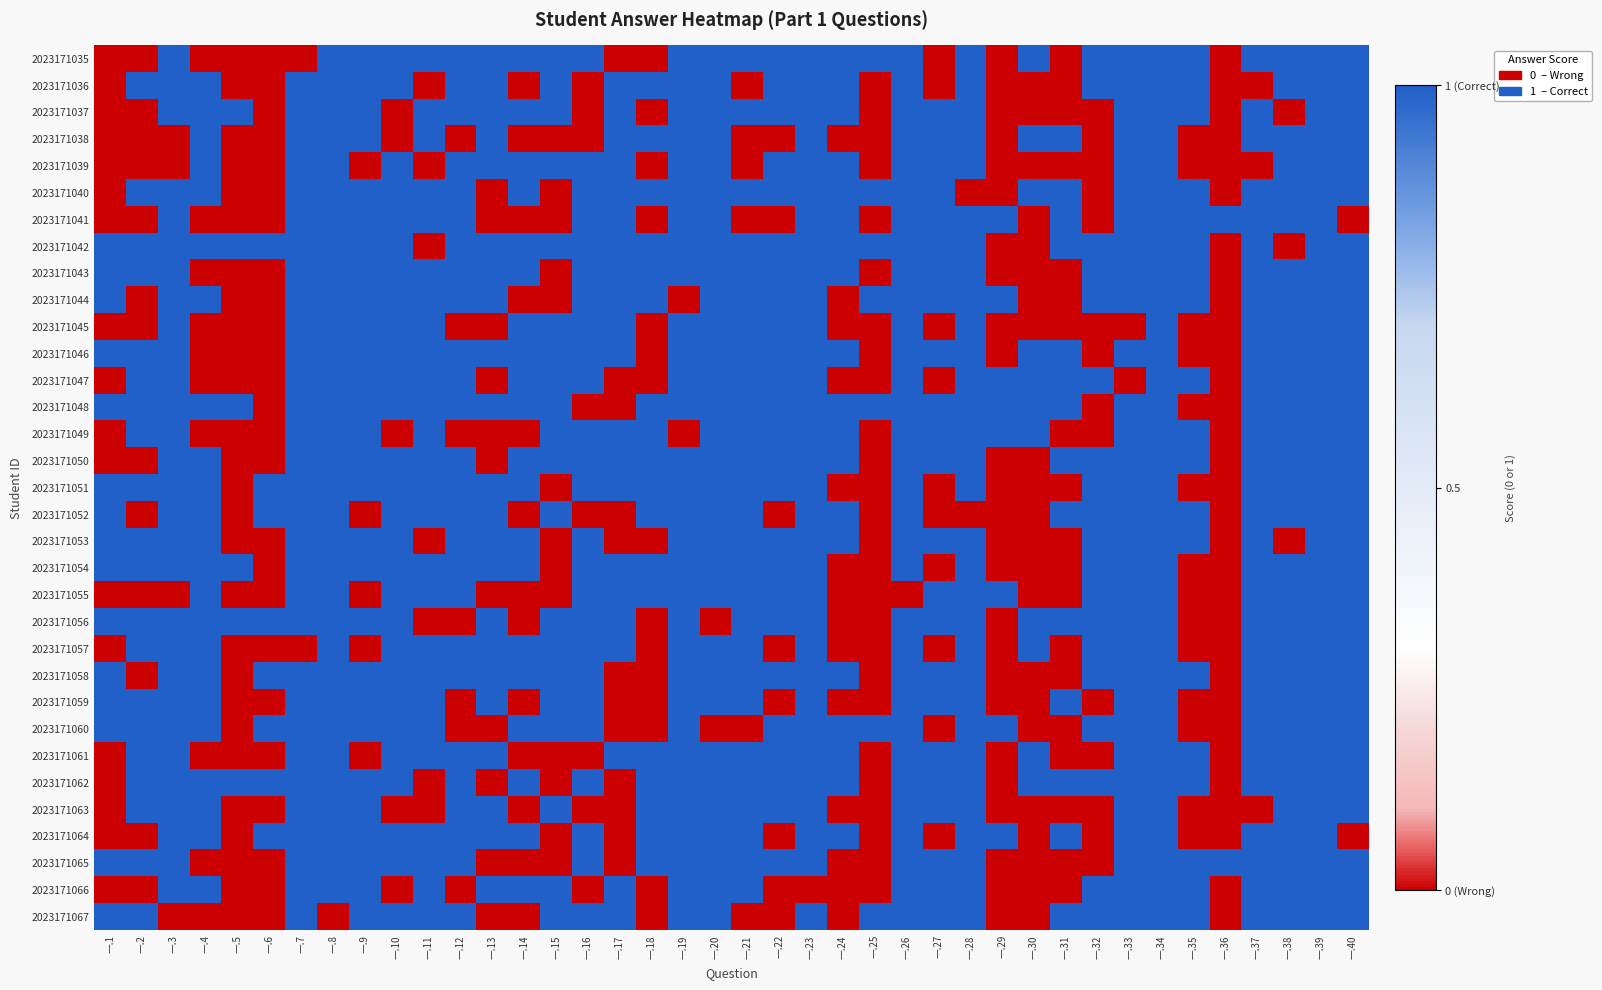

Reading left to right, extract all data points from this chart.

2023171035: 一.1=0	一.2=0	一.3=1	一.4=0	一.5=0	一.6=0	一.7=0	一.8=1	一.9=1	一.10=1	一.11=1	一.12=1	一.13=1	一.14=1	一.15=1	一.16=1	一.17=0	一.18=0	一.19=1	一.20=1	一.21=1	一.22=1	一.23=1	一.24=1	一.25=1	一.26=1	一.27=0	一.28=1	一.29=0	一.30=1	一.31=0	一.32=1	一.33=1	一.34=1	一.35=1	一.36=0	一.37=1	一.38=1	一.39=1	一.40=1
2023171036: 一.1=0	一.2=1	一.3=1	一.4=1	一.5=0	一.6=0	一.7=1	一.8=1	一.9=1	一.10=1	一.11=0	一.12=1	一.13=1	一.14=0	一.15=1	一.16=0	一.17=1	一.18=1	一.19=1	一.20=1	一.21=0	一.22=1	一.23=1	一.24=1	一.25=0	一.26=1	一.27=0	一.28=1	一.29=0	一.30=0	一.31=0	一.32=1	一.33=1	一.34=1	一.35=1	一.36=0	一.37=0	一.38=1	一.39=1	一.40=1
2023171037: 一.1=0	一.2=0	一.3=1	一.4=1	一.5=1	一.6=0	一.7=1	一.8=1	一.9=1	一.10=0	一.11=1	一.12=1	一.13=1	一.14=1	一.15=1	一.16=0	一.17=1	一.18=0	一.19=1	一.20=1	一.21=1	一.22=1	一.23=1	一.24=1	一.25=0	一.26=1	一.27=1	一.28=1	一.29=0	一.30=0	一.31=0	一.32=0	一.33=1	一.34=1	一.35=1	一.36=0	一.37=1	一.38=0	一.39=1	一.40=1
2023171038: 一.1=0	一.2=0	一.3=0	一.4=1	一.5=0	一.6=0	一.7=1	一.8=1	一.9=1	一.10=0	一.11=1	一.12=0	一.13=1	一.14=0	一.15=0	一.16=0	一.17=1	一.18=1	一.19=1	一.20=1	一.21=0	一.22=0	一.23=1	一.24=0	一.25=0	一.26=1	一.27=1	一.28=1	一.29=0	一.30=1	一.31=1	一.32=0	一.33=1	一.34=1	一.35=0	一.36=0	一.37=1	一.38=1	一.39=1	一.40=1
2023171039: 一.1=0	一.2=0	一.3=0	一.4=1	一.5=0	一.6=0	一.7=1	一.8=1	一.9=0	一.10=1	一.11=0	一.12=1	一.13=1	一.14=1	一.15=1	一.16=1	一.17=1	一.18=0	一.19=1	一.20=1	一.21=0	一.22=1	一.23=1	一.24=1	一.25=0	一.26=1	一.27=1	一.28=1	一.29=0	一.30=0	一.31=0	一.32=0	一.33=1	一.34=1	一.35=0	一.36=0	一.37=0	一.38=1	一.39=1	一.40=1
2023171040: 一.1=0	一.2=1	一.3=1	一.4=1	一.5=0	一.6=0	一.7=1	一.8=1	一.9=1	一.10=1	一.11=1	一.12=1	一.13=0	一.14=1	一.15=0	一.16=1	一.17=1	一.18=1	一.19=1	一.20=1	一.21=1	一.22=1	一.23=1	一.24=1	一.25=1	一.26=1	一.27=1	一.28=0	一.29=0	一.30=1	一.31=1	一.32=0	一.33=1	一.34=1	一.35=1	一.36=0	一.37=1	一.38=1	一.39=1	一.40=1
2023171041: 一.1=0	一.2=0	一.3=1	一.4=0	一.5=0	一.6=0	一.7=1	一.8=1	一.9=1	一.10=1	一.11=1	一.12=1	一.13=0	一.14=0	一.15=0	一.16=1	一.17=1	一.18=0	一.19=1	一.20=1	一.21=0	一.22=0	一.23=1	一.24=1	一.25=0	一.26=1	一.27=1	一.28=1	一.29=1	一.30=0	一.31=1	一.32=0	一.33=1	一.34=1	一.35=1	一.36=1	一.37=1	一.38=1	一.39=1	一.40=0
2023171042: 一.1=1	一.2=1	一.3=1	一.4=1	一.5=1	一.6=1	一.7=1	一.8=1	一.9=1	一.10=1	一.11=0	一.12=1	一.13=1	一.14=1	一.15=1	一.16=1	一.17=1	一.18=1	一.19=1	一.20=1	一.21=1	一.22=1	一.23=1	一.24=1	一.25=1	一.26=1	一.27=1	一.28=1	一.29=0	一.30=0	一.31=1	一.32=1	一.33=1	一.34=1	一.35=1	一.36=0	一.37=1	一.38=0	一.39=1	一.40=1
2023171043: 一.1=1	一.2=1	一.3=1	一.4=0	一.5=0	一.6=0	一.7=1	一.8=1	一.9=1	一.10=1	一.11=1	一.12=1	一.13=1	一.14=1	一.15=0	一.16=1	一.17=1	一.18=1	一.19=1	一.20=1	一.21=1	一.22=1	一.23=1	一.24=1	一.25=0	一.26=1	一.27=1	一.28=1	一.29=0	一.30=0	一.31=0	一.32=1	一.33=1	一.34=1	一.35=1	一.36=0	一.37=1	一.38=1	一.39=1	一.40=1
2023171044: 一.1=1	一.2=0	一.3=1	一.4=1	一.5=0	一.6=0	一.7=1	一.8=1	一.9=1	一.10=1	一.11=1	一.12=1	一.13=1	一.14=0	一.15=0	一.16=1	一.17=1	一.18=1	一.19=0	一.20=1	一.21=1	一.22=1	一.23=1	一.24=0	一.25=1	一.26=1	一.27=1	一.28=1	一.29=1	一.30=0	一.31=0	一.32=1	一.33=1	一.34=1	一.35=1	一.36=0	一.37=1	一.38=1	一.39=1	一.40=1
2023171045: 一.1=0	一.2=0	一.3=1	一.4=0	一.5=0	一.6=0	一.7=1	一.8=1	一.9=1	一.10=1	一.11=1	一.12=0	一.13=0	一.14=1	一.15=1	一.16=1	一.17=1	一.18=0	一.19=1	一.20=1	一.21=1	一.22=1	一.23=1	一.24=0	一.25=0	一.26=1	一.27=0	一.28=1	一.29=0	一.30=0	一.31=0	一.32=0	一.33=0	一.34=1	一.35=0	一.36=0	一.37=1	一.38=1	一.39=1	一.40=1
2023171046: 一.1=1	一.2=1	一.3=1	一.4=0	一.5=0	一.6=0	一.7=1	一.8=1	一.9=1	一.10=1	一.11=1	一.12=1	一.13=1	一.14=1	一.15=1	一.16=1	一.17=1	一.18=0	一.19=1	一.20=1	一.21=1	一.22=1	一.23=1	一.24=1	一.25=0	一.26=1	一.27=1	一.28=1	一.29=0	一.30=1	一.31=1	一.32=0	一.33=1	一.34=1	一.35=0	一.36=0	一.37=1	一.38=1	一.39=1	一.40=1
2023171047: 一.1=0	一.2=1	一.3=1	一.4=0	一.5=0	一.6=0	一.7=1	一.8=1	一.9=1	一.10=1	一.11=1	一.12=1	一.13=0	一.14=1	一.15=1	一.16=1	一.17=0	一.18=0	一.19=1	一.20=1	一.21=1	一.22=1	一.23=1	一.24=0	一.25=0	一.26=1	一.27=0	一.28=1	一.29=1	一.30=1	一.31=1	一.32=1	一.33=0	一.34=1	一.35=1	一.36=0	一.37=1	一.38=1	一.39=1	一.40=1
2023171048: 一.1=1	一.2=1	一.3=1	一.4=1	一.5=1	一.6=0	一.7=1	一.8=1	一.9=1	一.10=1	一.11=1	一.12=1	一.13=1	一.14=1	一.15=1	一.16=0	一.17=0	一.18=1	一.19=1	一.20=1	一.21=1	一.22=1	一.23=1	一.24=1	一.25=1	一.26=1	一.27=1	一.28=1	一.29=1	一.30=1	一.31=1	一.32=0	一.33=1	一.34=1	一.35=0	一.36=0	一.37=1	一.38=1	一.39=1	一.40=1
2023171049: 一.1=0	一.2=1	一.3=1	一.4=0	一.5=0	一.6=0	一.7=1	一.8=1	一.9=1	一.10=0	一.11=1	一.12=0	一.13=0	一.14=0	一.15=1	一.16=1	一.17=1	一.18=1	一.19=0	一.20=1	一.21=1	一.22=1	一.23=1	一.24=1	一.25=0	一.26=1	一.27=1	一.28=1	一.29=1	一.30=1	一.31=0	一.32=0	一.33=1	一.34=1	一.35=1	一.36=0	一.37=1	一.38=1	一.39=1	一.40=1
2023171050: 一.1=0	一.2=0	一.3=1	一.4=1	一.5=0	一.6=0	一.7=1	一.8=1	一.9=1	一.10=1	一.11=1	一.12=1	一.13=0	一.14=1	一.15=1	一.16=1	一.17=1	一.18=1	一.19=1	一.20=1	一.21=1	一.22=1	一.23=1	一.24=1	一.25=0	一.26=1	一.27=1	一.28=1	一.29=0	一.30=0	一.31=1	一.32=1	一.33=1	一.34=1	一.35=1	一.36=0	一.37=1	一.38=1	一.39=1	一.40=1
2023171051: 一.1=1	一.2=1	一.3=1	一.4=1	一.5=0	一.6=1	一.7=1	一.8=1	一.9=1	一.10=1	一.11=1	一.12=1	一.13=1	一.14=1	一.15=0	一.16=1	一.17=1	一.18=1	一.19=1	一.20=1	一.21=1	一.22=1	一.23=1	一.24=0	一.25=0	一.26=1	一.27=0	一.28=1	一.29=0	一.30=0	一.31=0	一.32=1	一.33=1	一.34=1	一.35=0	一.36=0	一.37=1	一.38=1	一.39=1	一.40=1
2023171052: 一.1=1	一.2=0	一.3=1	一.4=1	一.5=0	一.6=1	一.7=1	一.8=1	一.9=0	一.10=1	一.11=1	一.12=1	一.13=1	一.14=0	一.15=1	一.16=0	一.17=0	一.18=1	一.19=1	一.20=1	一.21=1	一.22=0	一.23=1	一.24=1	一.25=0	一.26=1	一.27=0	一.28=0	一.29=0	一.30=0	一.31=1	一.32=1	一.33=1	一.34=1	一.35=1	一.36=0	一.37=1	一.38=1	一.39=1	一.40=1
2023171053: 一.1=1	一.2=1	一.3=1	一.4=1	一.5=0	一.6=0	一.7=1	一.8=1	一.9=1	一.10=1	一.11=0	一.12=1	一.13=1	一.14=1	一.15=0	一.16=1	一.17=0	一.18=0	一.19=1	一.20=1	一.21=1	一.22=1	一.23=1	一.24=1	一.25=0	一.26=1	一.27=1	一.28=1	一.29=0	一.30=0	一.31=0	一.32=1	一.33=1	一.34=1	一.35=1	一.36=0	一.37=1	一.38=0	一.39=1	一.40=1
2023171054: 一.1=1	一.2=1	一.3=1	一.4=1	一.5=1	一.6=0	一.7=1	一.8=1	一.9=1	一.10=1	一.11=1	一.12=1	一.13=1	一.14=1	一.15=0	一.16=1	一.17=1	一.18=1	一.19=1	一.20=1	一.21=1	一.22=1	一.23=1	一.24=0	一.25=0	一.26=1	一.27=0	一.28=1	一.29=0	一.30=0	一.31=0	一.32=1	一.33=1	一.34=1	一.35=0	一.36=0	一.37=1	一.38=1	一.39=1	一.40=1
2023171055: 一.1=0	一.2=0	一.3=0	一.4=1	一.5=0	一.6=0	一.7=1	一.8=1	一.9=0	一.10=1	一.11=1	一.12=1	一.13=0	一.14=0	一.15=0	一.16=1	一.17=1	一.18=1	一.19=1	一.20=1	一.21=1	一.22=1	一.23=1	一.24=0	一.25=0	一.26=0	一.27=1	一.28=1	一.29=1	一.30=0	一.31=0	一.32=1	一.33=1	一.34=1	一.35=0	一.36=0	一.37=1	一.38=1	一.39=1	一.40=1
2023171056: 一.1=1	一.2=1	一.3=1	一.4=1	一.5=1	一.6=1	一.7=1	一.8=1	一.9=1	一.10=1	一.11=0	一.12=0	一.13=1	一.14=0	一.15=1	一.16=1	一.17=1	一.18=0	一.19=1	一.20=0	一.21=1	一.22=1	一.23=1	一.24=0	一.25=0	一.26=1	一.27=1	一.28=1	一.29=0	一.30=1	一.31=1	一.32=1	一.33=1	一.34=1	一.35=0	一.36=0	一.37=1	一.38=1	一.39=1	一.40=1
2023171057: 一.1=0	一.2=1	一.3=1	一.4=1	一.5=0	一.6=0	一.7=0	一.8=1	一.9=0	一.10=1	一.11=1	一.12=1	一.13=1	一.14=1	一.15=1	一.16=1	一.17=1	一.18=0	一.19=1	一.20=1	一.21=1	一.22=0	一.23=1	一.24=0	一.25=0	一.26=1	一.27=0	一.28=1	一.29=0	一.30=1	一.31=0	一.32=1	一.33=1	一.34=1	一.35=0	一.36=0	一.37=1	一.38=1	一.39=1	一.40=1
2023171058: 一.1=1	一.2=0	一.3=1	一.4=1	一.5=0	一.6=1	一.7=1	一.8=1	一.9=1	一.10=1	一.11=1	一.12=1	一.13=1	一.14=1	一.15=1	一.16=1	一.17=0	一.18=0	一.19=1	一.20=1	一.21=1	一.22=1	一.23=1	一.24=1	一.25=0	一.26=1	一.27=1	一.28=1	一.29=0	一.30=0	一.31=0	一.32=1	一.33=1	一.34=1	一.35=1	一.36=0	一.37=1	一.38=1	一.39=1	一.40=1
2023171059: 一.1=1	一.2=1	一.3=1	一.4=1	一.5=0	一.6=0	一.7=1	一.8=1	一.9=1	一.10=1	一.11=1	一.12=0	一.13=1	一.14=0	一.15=1	一.16=1	一.17=0	一.18=0	一.19=1	一.20=1	一.21=1	一.22=0	一.23=1	一.24=0	一.25=0	一.26=1	一.27=1	一.28=1	一.29=0	一.30=0	一.31=1	一.32=0	一.33=1	一.34=1	一.35=0	一.36=0	一.37=1	一.38=1	一.39=1	一.40=1
2023171060: 一.1=1	一.2=1	一.3=1	一.4=1	一.5=0	一.6=1	一.7=1	一.8=1	一.9=1	一.10=1	一.11=1	一.12=0	一.13=0	一.14=1	一.15=1	一.16=1	一.17=0	一.18=0	一.19=1	一.20=0	一.21=0	一.22=1	一.23=1	一.24=1	一.25=1	一.26=1	一.27=0	一.28=1	一.29=1	一.30=0	一.31=0	一.32=1	一.33=1	一.34=1	一.35=0	一.36=0	一.37=1	一.38=1	一.39=1	一.40=1
2023171061: 一.1=0	一.2=1	一.3=1	一.4=0	一.5=0	一.6=0	一.7=1	一.8=1	一.9=0	一.10=1	一.11=1	一.12=1	一.13=1	一.14=0	一.15=0	一.16=0	一.17=1	一.18=1	一.19=1	一.20=1	一.21=1	一.22=1	一.23=1	一.24=1	一.25=0	一.26=1	一.27=1	一.28=1	一.29=0	一.30=1	一.31=0	一.32=0	一.33=1	一.34=1	一.35=1	一.36=0	一.37=1	一.38=1	一.39=1	一.40=1
2023171062: 一.1=0	一.2=1	一.3=1	一.4=1	一.5=1	一.6=1	一.7=1	一.8=1	一.9=1	一.10=1	一.11=0	一.12=1	一.13=0	一.14=1	一.15=0	一.16=1	一.17=0	一.18=1	一.19=1	一.20=1	一.21=1	一.22=1	一.23=1	一.24=1	一.25=0	一.26=1	一.27=1	一.28=1	一.29=0	一.30=1	一.31=1	一.32=1	一.33=1	一.34=1	一.35=1	一.36=0	一.37=1	一.38=1	一.39=1	一.40=1
2023171063: 一.1=0	一.2=1	一.3=1	一.4=1	一.5=0	一.6=0	一.7=1	一.8=1	一.9=1	一.10=0	一.11=0	一.12=1	一.13=1	一.14=0	一.15=1	一.16=0	一.17=0	一.18=1	一.19=1	一.20=1	一.21=1	一.22=1	一.23=1	一.24=0	一.25=0	一.26=1	一.27=1	一.28=1	一.29=0	一.30=0	一.31=0	一.32=0	一.33=1	一.34=1	一.35=0	一.36=0	一.37=0	一.38=1	一.39=1	一.40=1
2023171064: 一.1=0	一.2=0	一.3=1	一.4=1	一.5=0	一.6=1	一.7=1	一.8=1	一.9=1	一.10=1	一.11=1	一.12=1	一.13=1	一.14=1	一.15=0	一.16=1	一.17=0	一.18=1	一.19=1	一.20=1	一.21=1	一.22=0	一.23=1	一.24=1	一.25=0	一.26=1	一.27=0	一.28=1	一.29=1	一.30=0	一.31=1	一.32=0	一.33=1	一.34=1	一.35=0	一.36=0	一.37=1	一.38=1	一.39=1	一.40=0
2023171065: 一.1=1	一.2=1	一.3=1	一.4=0	一.5=0	一.6=0	一.7=1	一.8=1	一.9=1	一.10=1	一.11=1	一.12=1	一.13=0	一.14=0	一.15=0	一.16=1	一.17=0	一.18=1	一.19=1	一.20=1	一.21=1	一.22=1	一.23=1	一.24=0	一.25=0	一.26=1	一.27=1	一.28=1	一.29=0	一.30=0	一.31=0	一.32=0	一.33=1	一.34=1	一.35=1	一.36=1	一.37=1	一.38=1	一.39=1	一.40=1
2023171066: 一.1=0	一.2=0	一.3=1	一.4=1	一.5=0	一.6=0	一.7=1	一.8=1	一.9=1	一.10=0	一.11=1	一.12=0	一.13=1	一.14=1	一.15=1	一.16=0	一.17=1	一.18=0	一.19=1	一.20=1	一.21=1	一.22=0	一.23=0	一.24=0	一.25=0	一.26=1	一.27=1	一.28=1	一.29=0	一.30=0	一.31=0	一.32=1	一.33=1	一.34=1	一.35=1	一.36=0	一.37=1	一.38=1	一.39=1	一.40=1
2023171067: 一.1=1	一.2=1	一.3=0	一.4=0	一.5=0	一.6=0	一.7=1	一.8=0	一.9=1	一.10=1	一.11=1	一.12=1	一.13=0	一.14=0	一.15=1	一.16=1	一.17=1	一.18=0	一.19=1	一.20=1	一.21=0	一.22=0	一.23=1	一.24=0	一.25=1	一.26=1	一.27=1	一.28=1	一.29=0	一.30=0	一.31=1	一.32=1	一.33=1	一.34=1	一.35=1	一.36=0	一.37=1	一.38=1	一.39=1	一.40=1